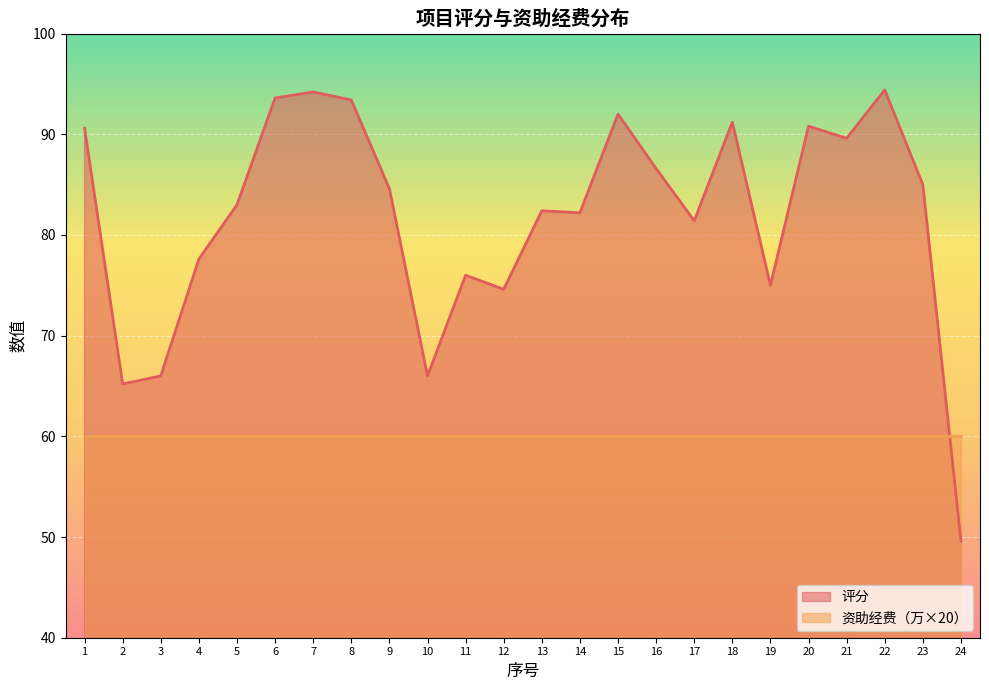

Where is the first local minimum?

2